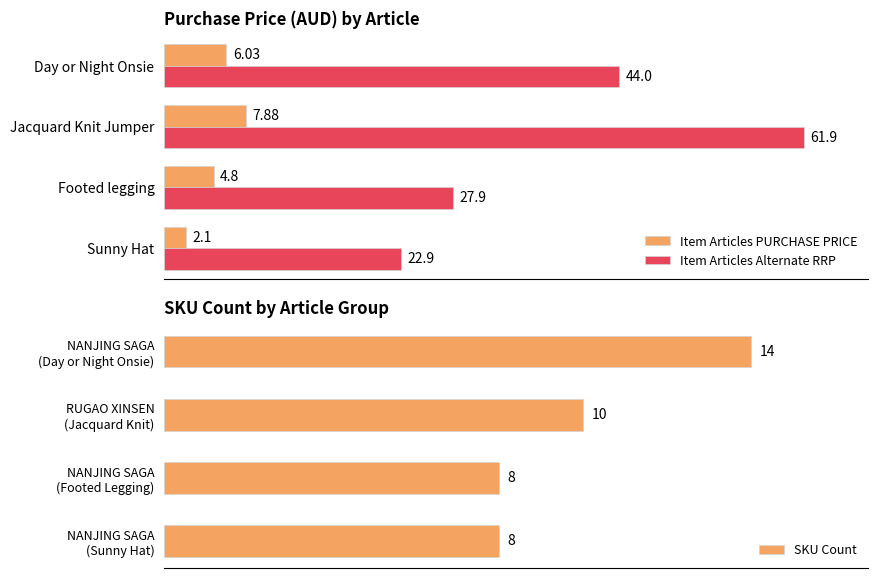

What are all the series names shown in the legend?

Item Articles PURCHASE PRICE, Item Articles Alternate RRP, SKU Count